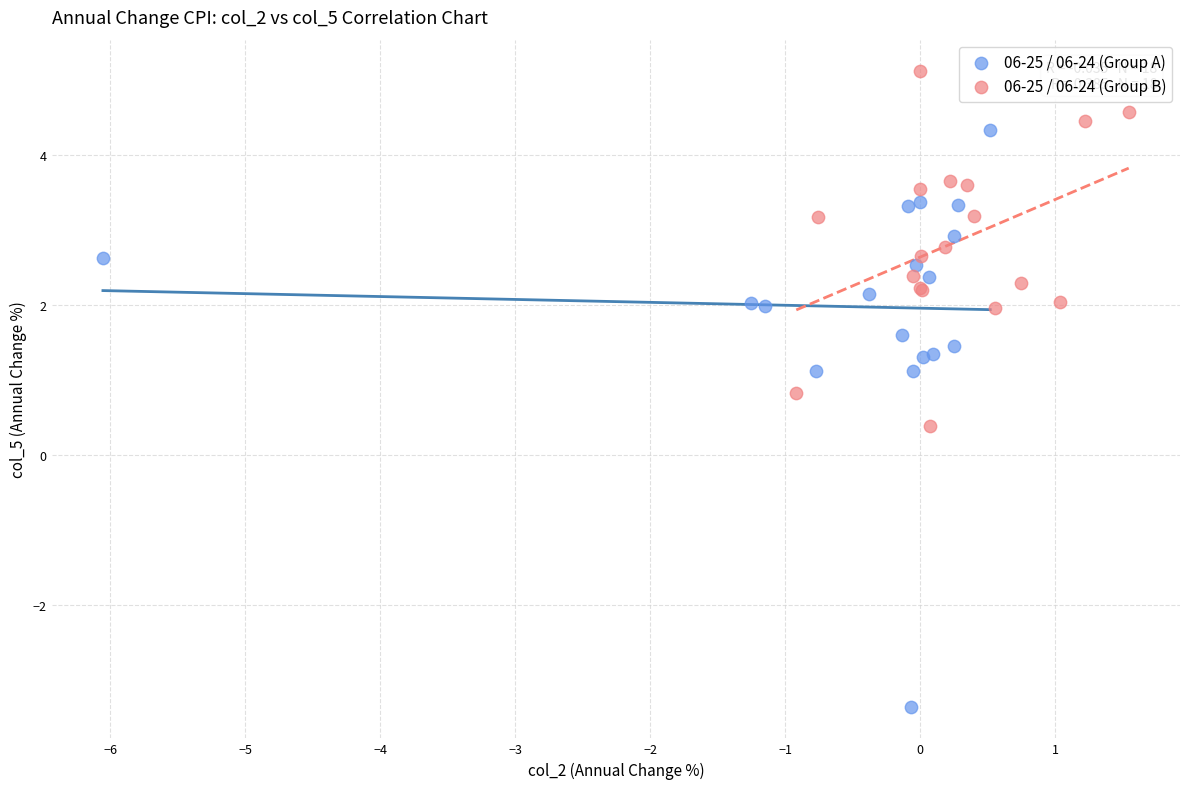

Which series has the largest Y range (max minus min)?

06-25 / 06-24 (Group A)